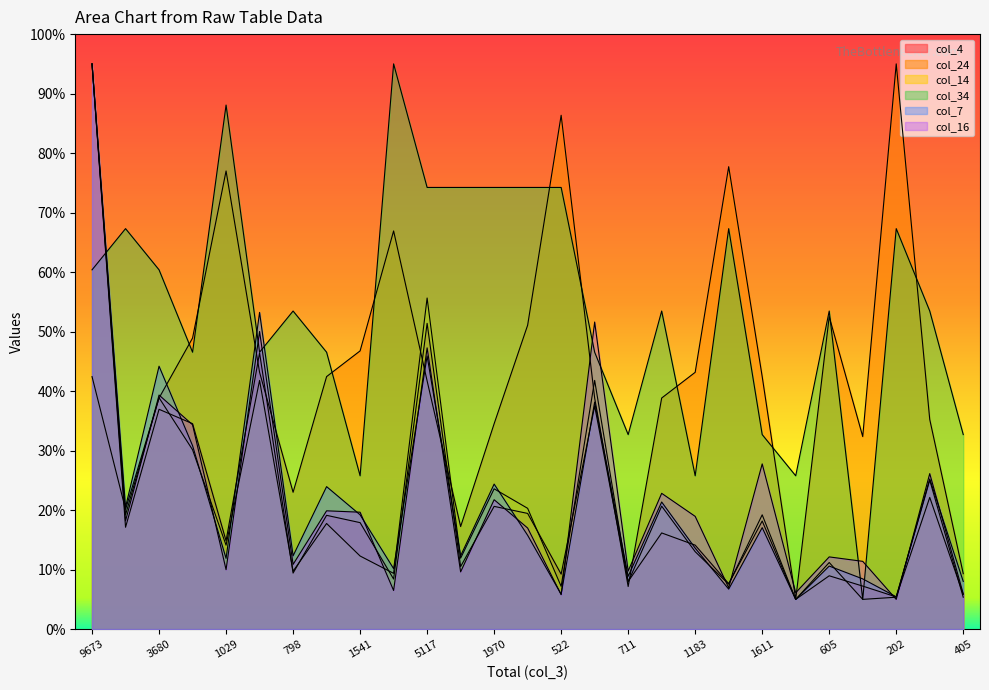

Which series has the largest range (max minus min)?

col_4